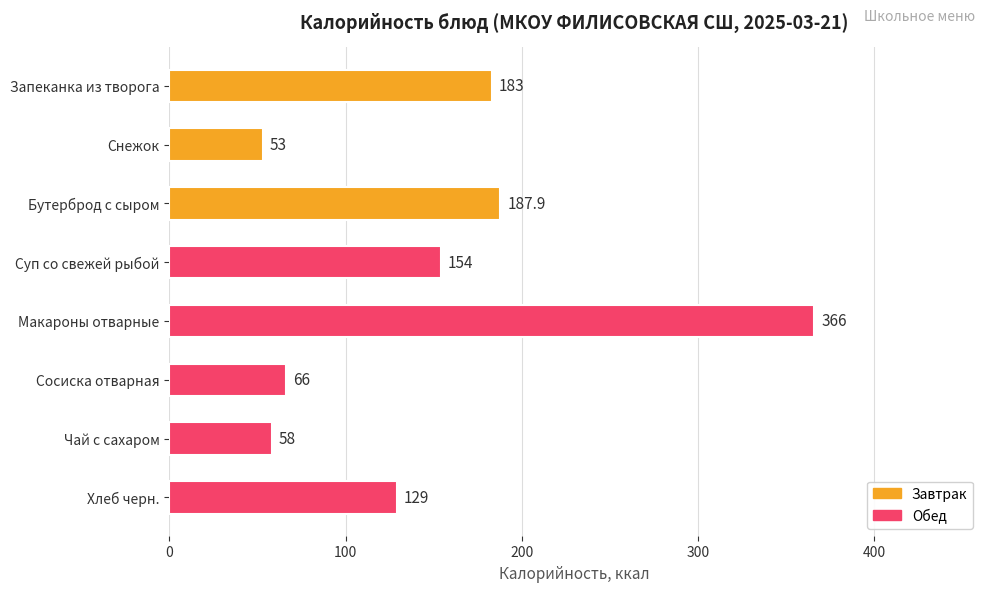

Which label corresponds to the largest value in the chart?

Макароны отварные